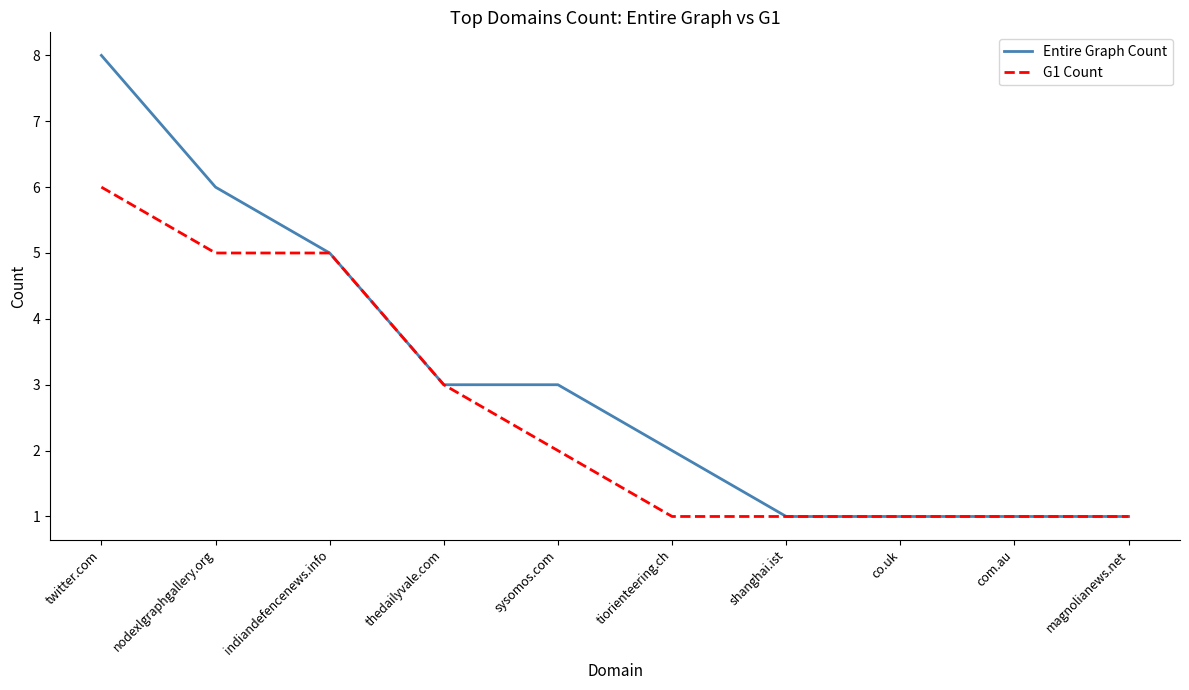

What is the approximate value of G1 Count at nodexlgraphgallery.org?

5